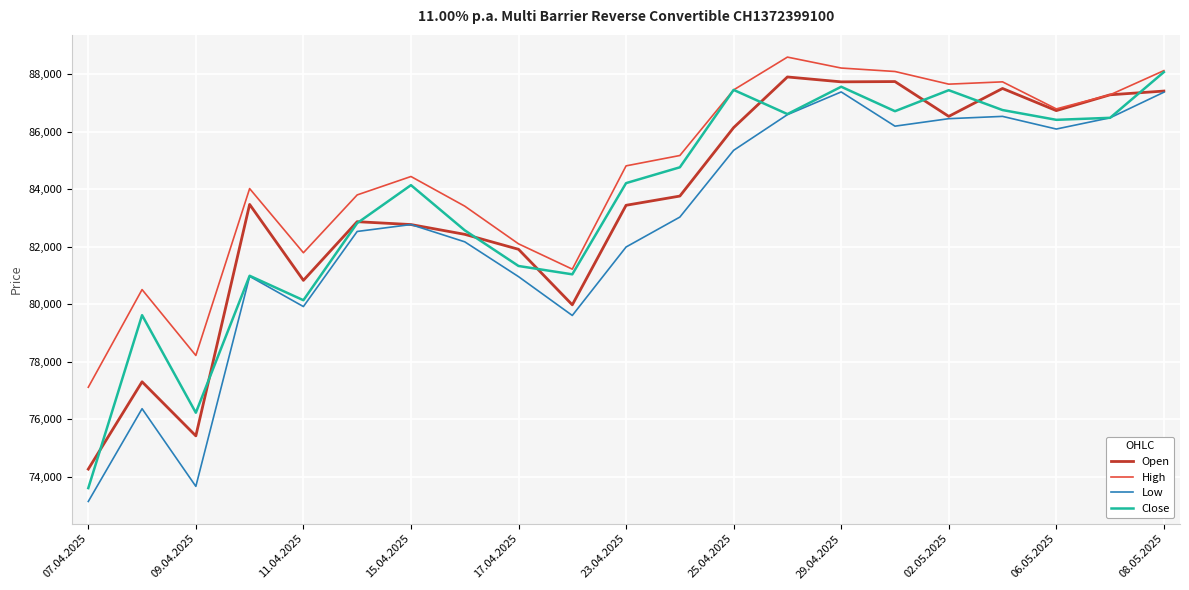

True or false: Low and High intersect in this chart.

False